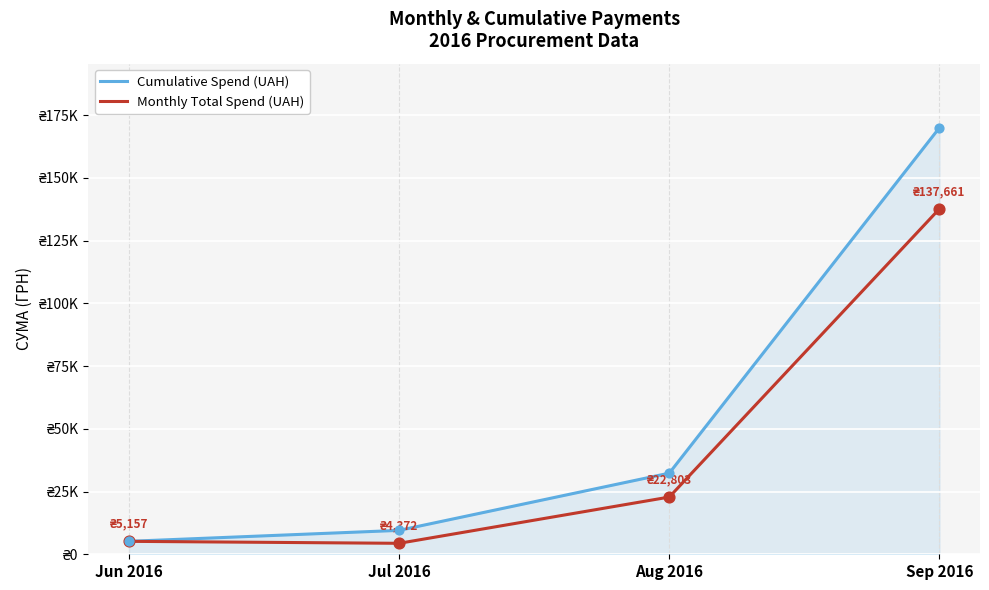

What are all the series names shown in the legend?

Cumulative Spend (UAH), Monthly Total Spend (UAH)